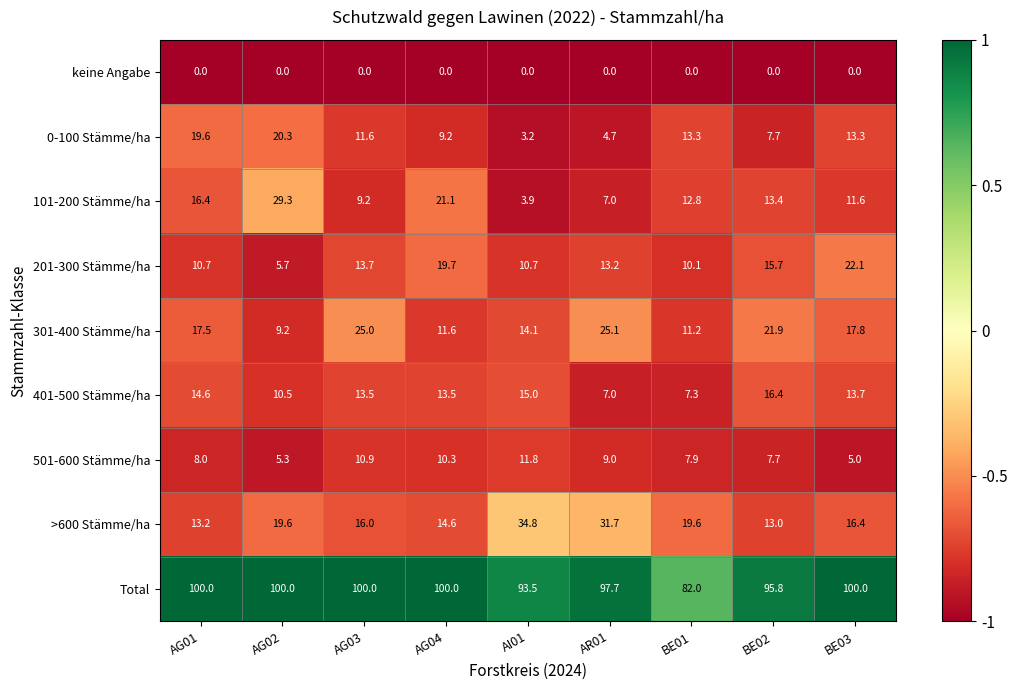

Read the 201-300 Stämme/ha value at BE01.

10.1